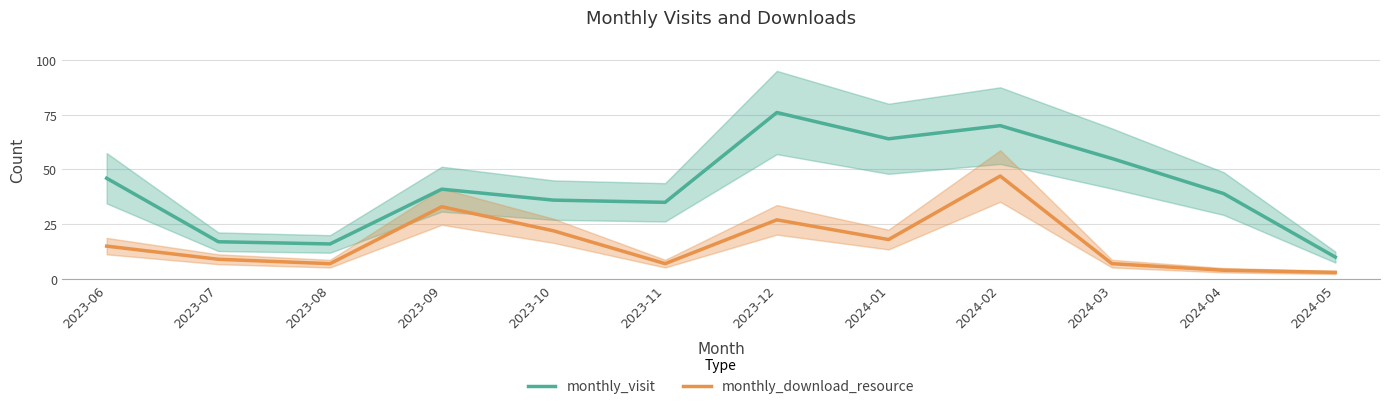

List the series in order of their overall mean, lowest first.

monthly_download_resource, monthly_visit